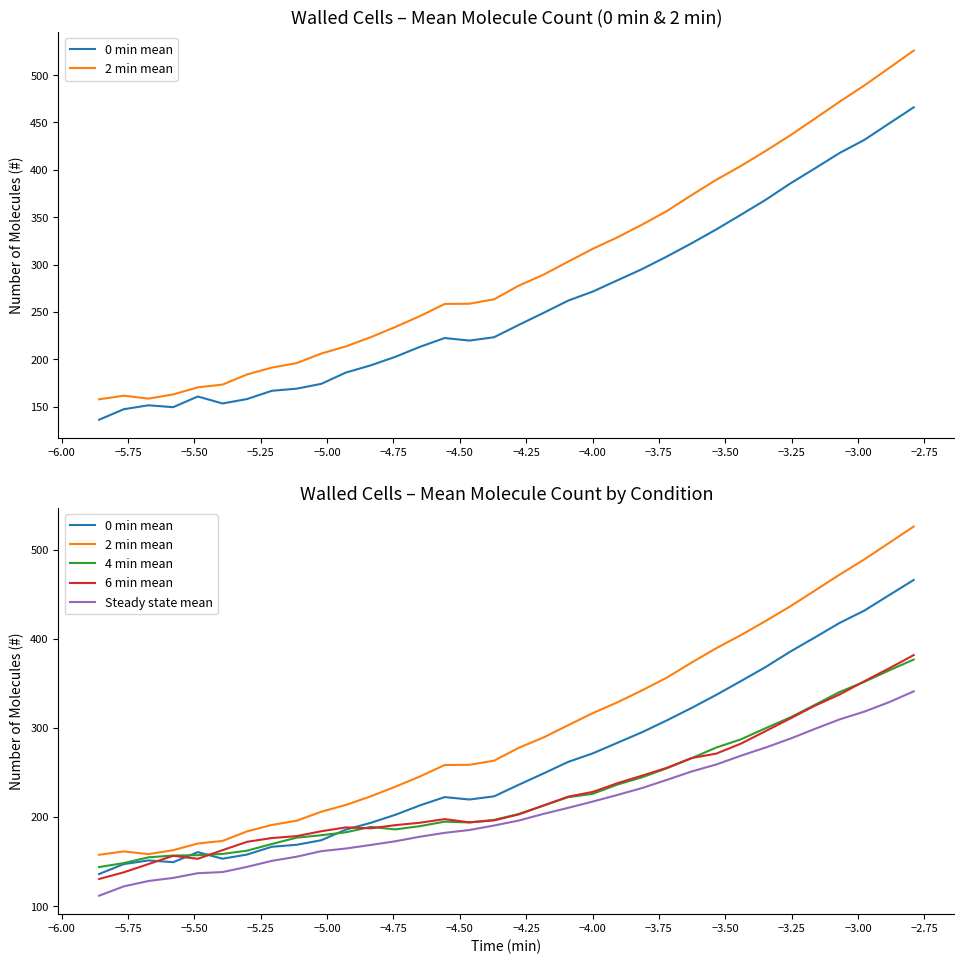

What is the average value of the Steady state mean series?

208.5